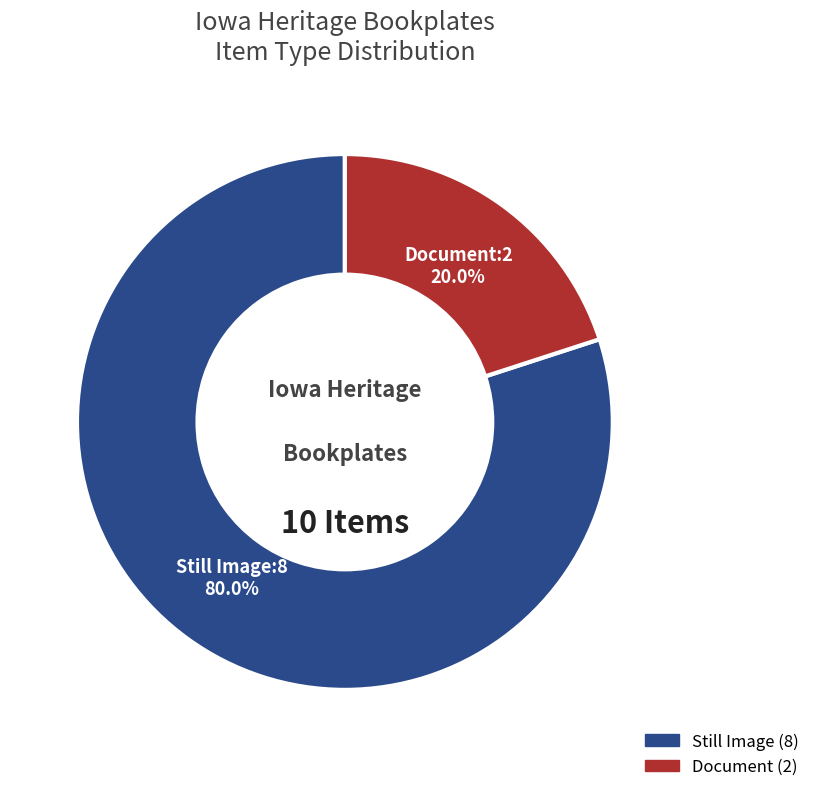

Does any single category account for the majority?

Yes